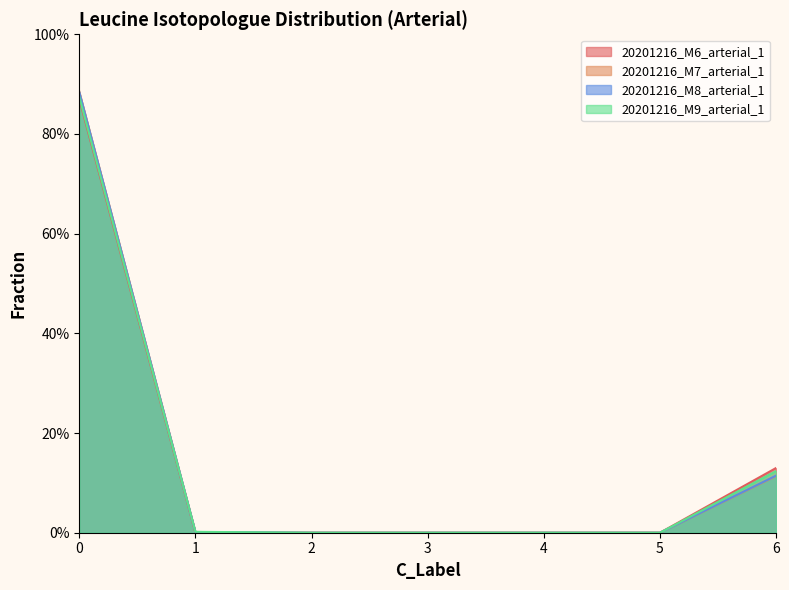

Which series has the largest range (max minus min)?

20201216_M7_arterial_1